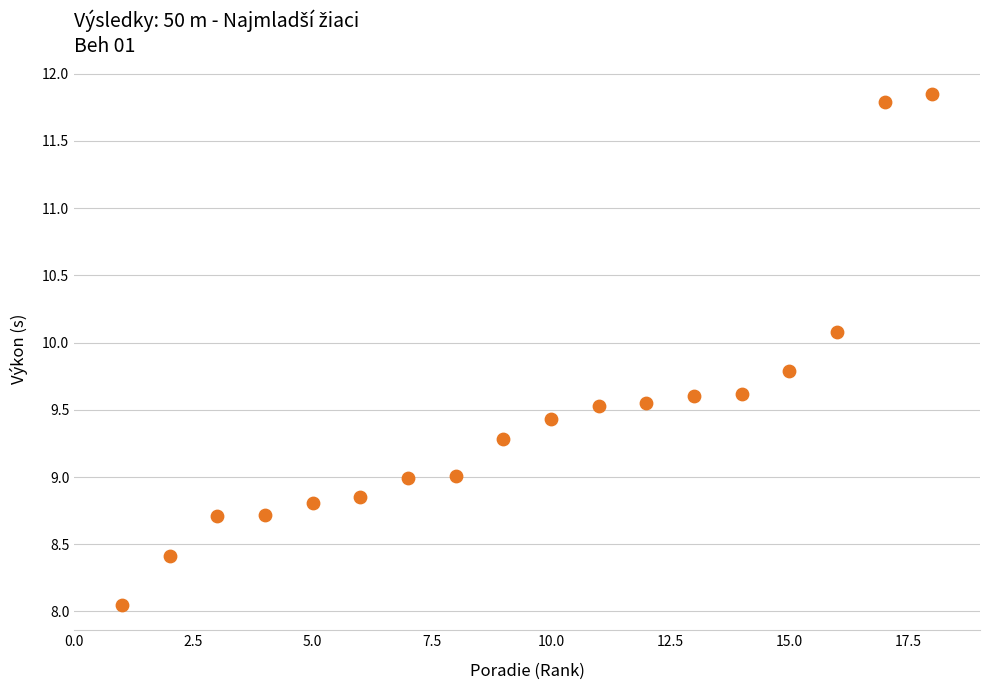

What is the range of X values (max minus min)?

17.0